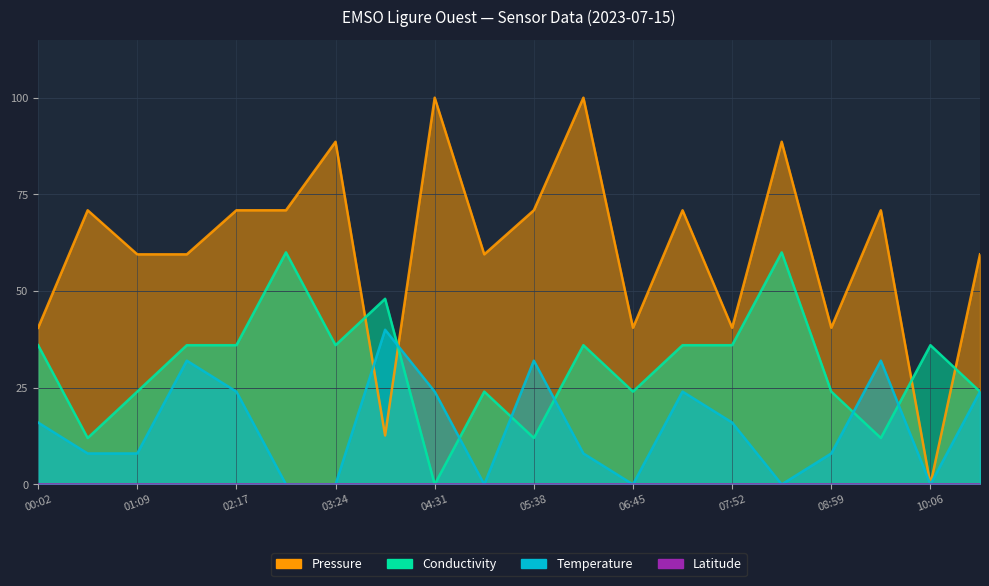

Reading left to right, what are all the values shown in this chart?

Temperature: 00:02=16.0	00:35=8.0	01:09=8.0	01:43=32.0	02:17=24.0	02:50=0.0	03:24=0.0	03:57=40.0	04:31=24.0	05:04=0.0	05:38=32.0	06:11=8.0	06:45=0.0	07:18=24.0	07:52=16.0	08:25=0.0	08:59=8.0	09:32=32.0	10:06=0.0	10:39=24.0
Conductivity: 00:02=36.0	00:35=12.0	01:09=24.0	01:43=36.0	02:17=36.0	02:50=60.0	03:24=36.0	03:57=48.0	04:31=0.0	05:04=24.0	05:38=12.0	06:11=36.0	06:45=24.0	07:18=36.0	07:52=36.0	08:25=60.0	08:59=24.0	09:32=12.0	10:06=36.0	10:39=24.0
Pressure: 00:02=40.5	00:35=70.9	01:09=59.5	01:43=59.5	02:17=70.9	02:50=70.9	03:24=88.6	03:57=12.7	04:31=100.0	05:04=59.5	05:38=70.9	06:11=100.0	06:45=40.5	07:18=70.9	07:52=40.5	08:25=88.6	08:59=40.5	09:32=70.9	10:06=0.0	10:39=59.5